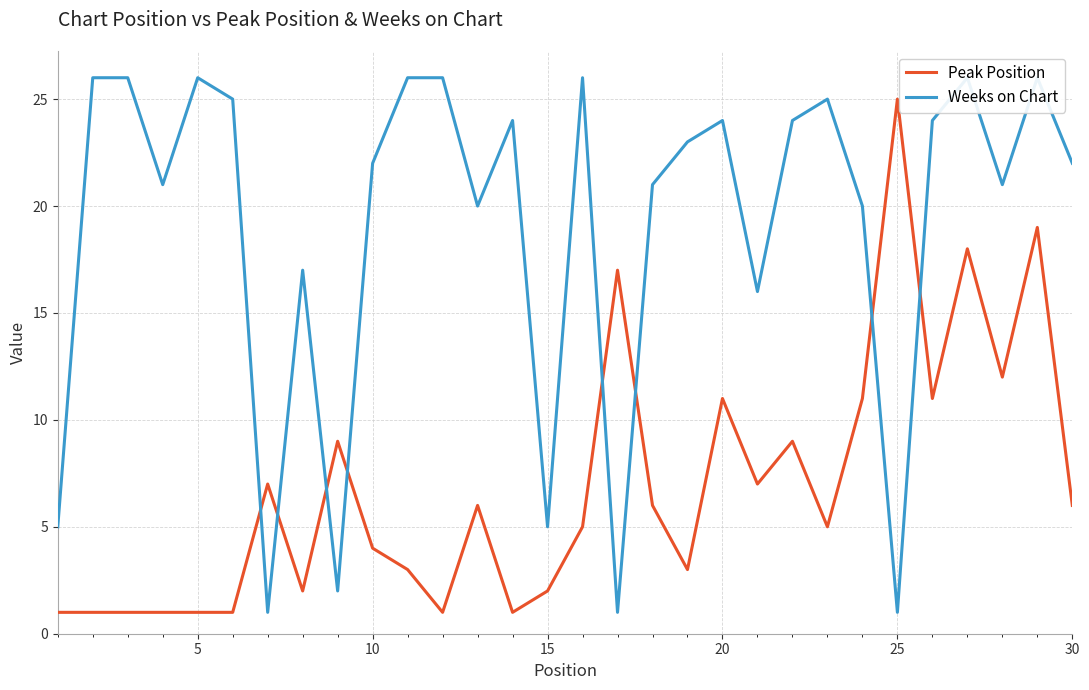

What is the sum of all Weeks on Chart values?

572